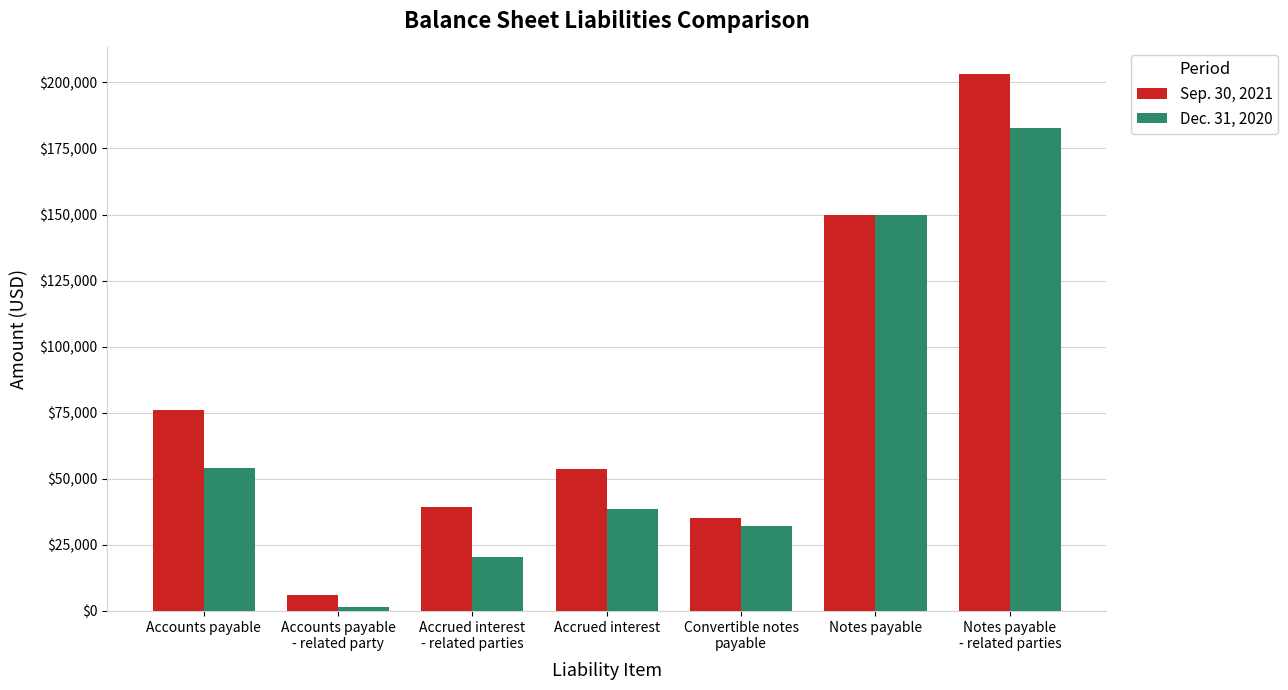

Where is Sep. 30, 2021 nearest to the value 104542?

Accounts payable